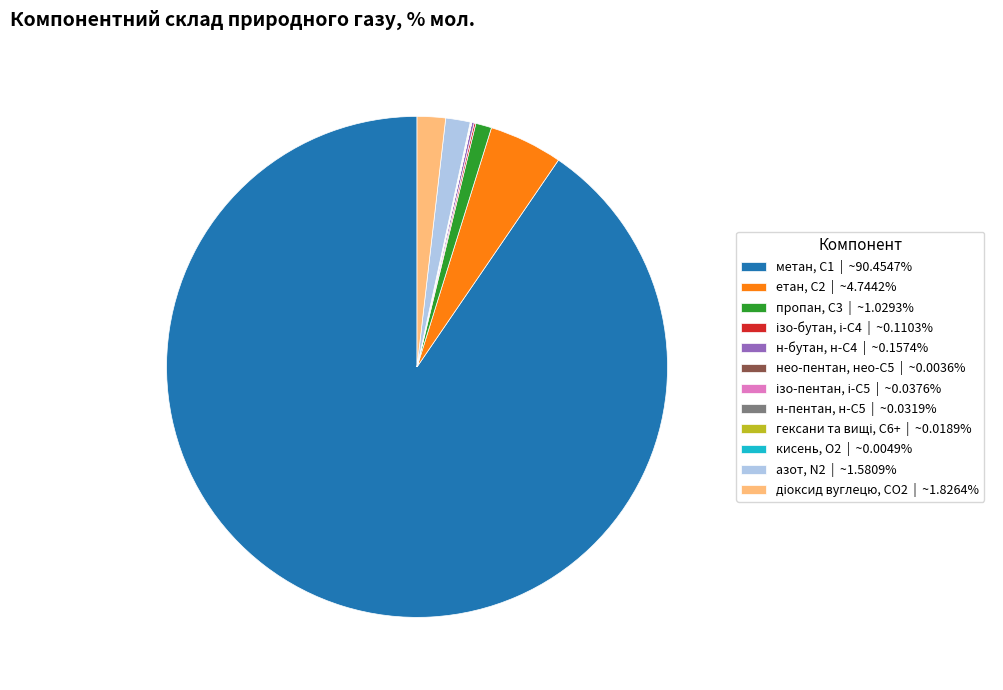

Does метан, С1 | ~90.4547% account for over 50% of the chart?

Yes